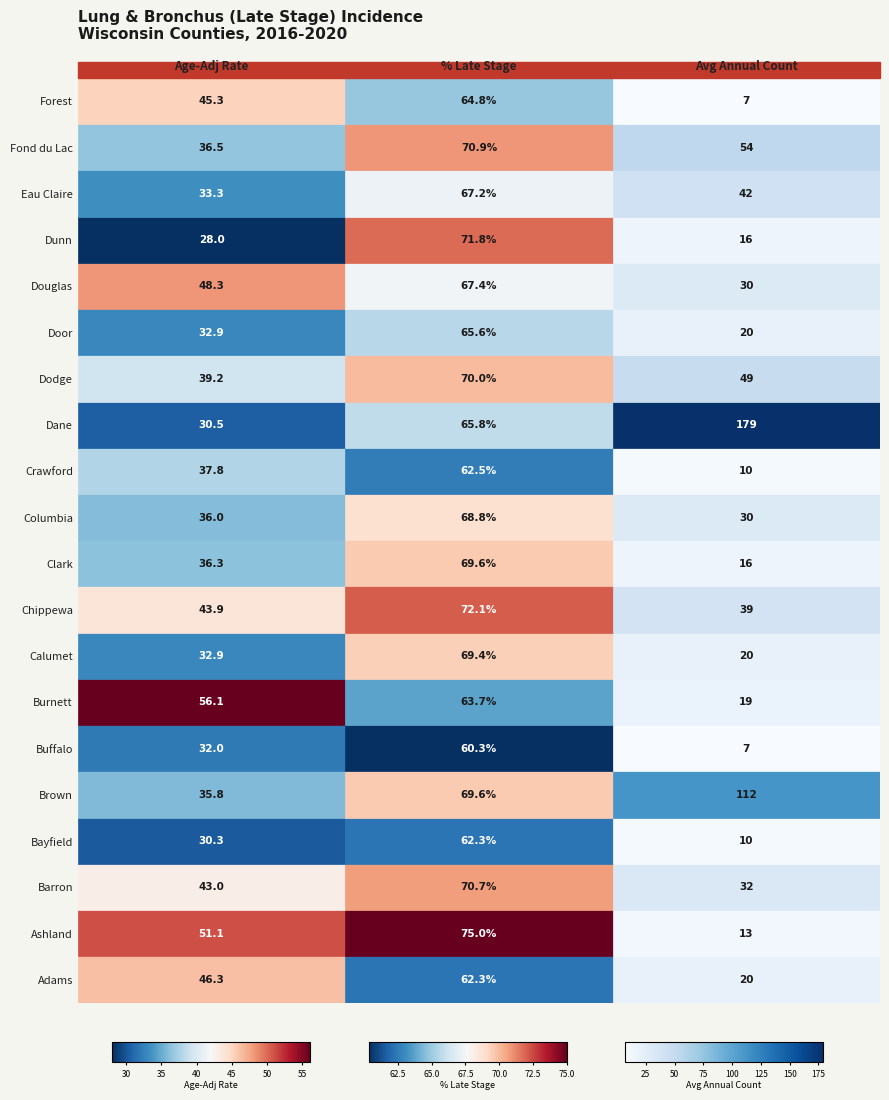

The Ashland series shows 80.5 at Age-Adj Rate. True or false?

False